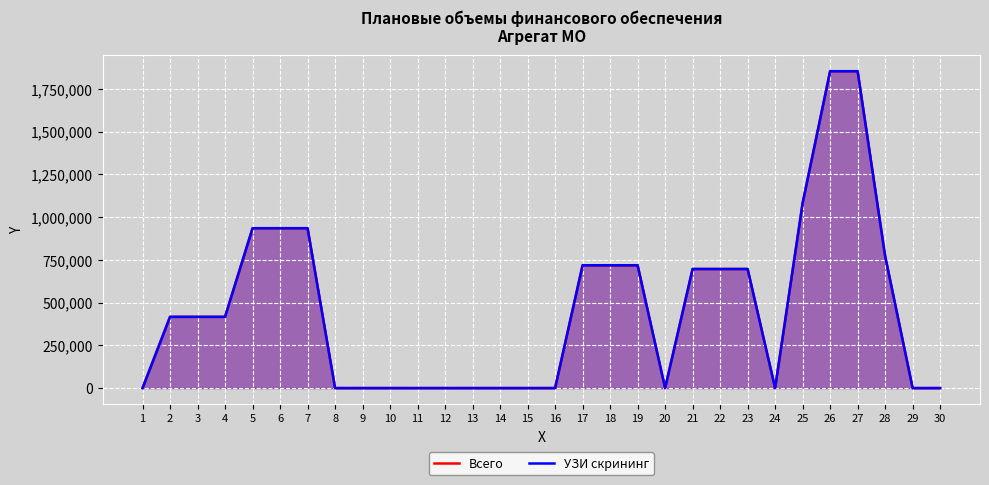

True or false: Всего has a value of -1052461.4 at 13.

False